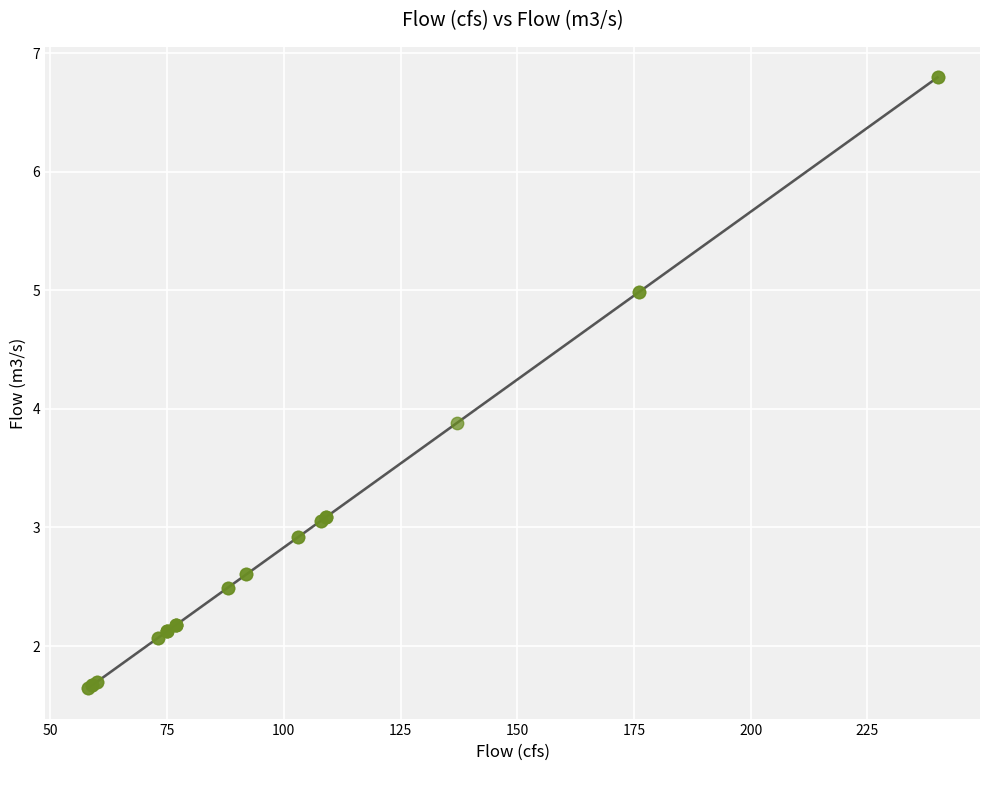

What Y value in the scatter plot is closest to 4?

3.9